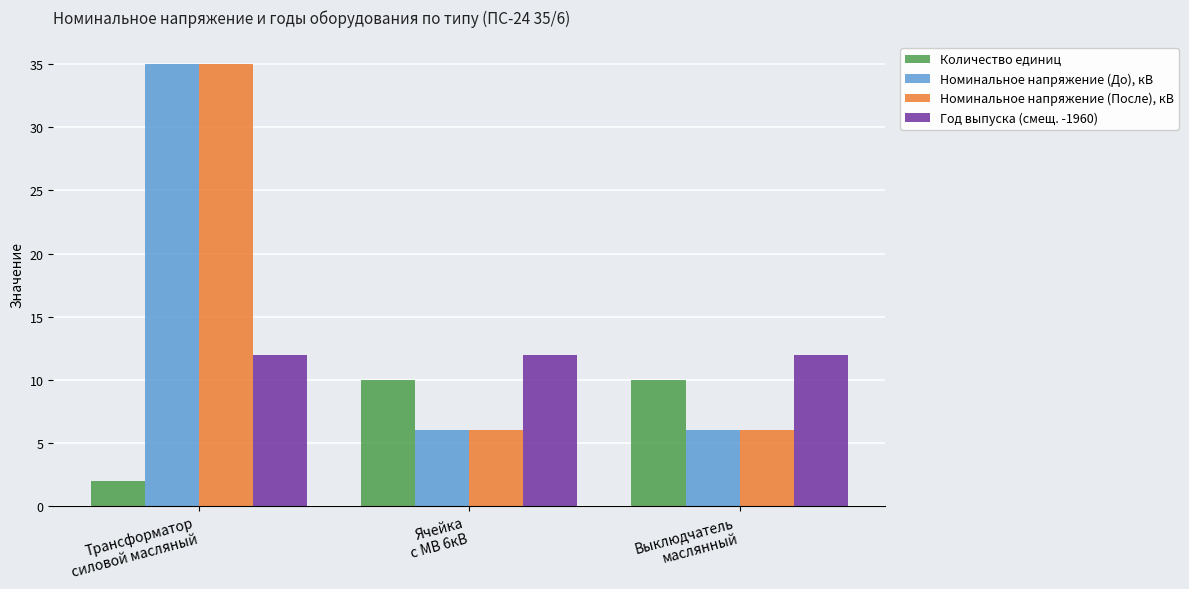

What is the greatest value displayed?

35